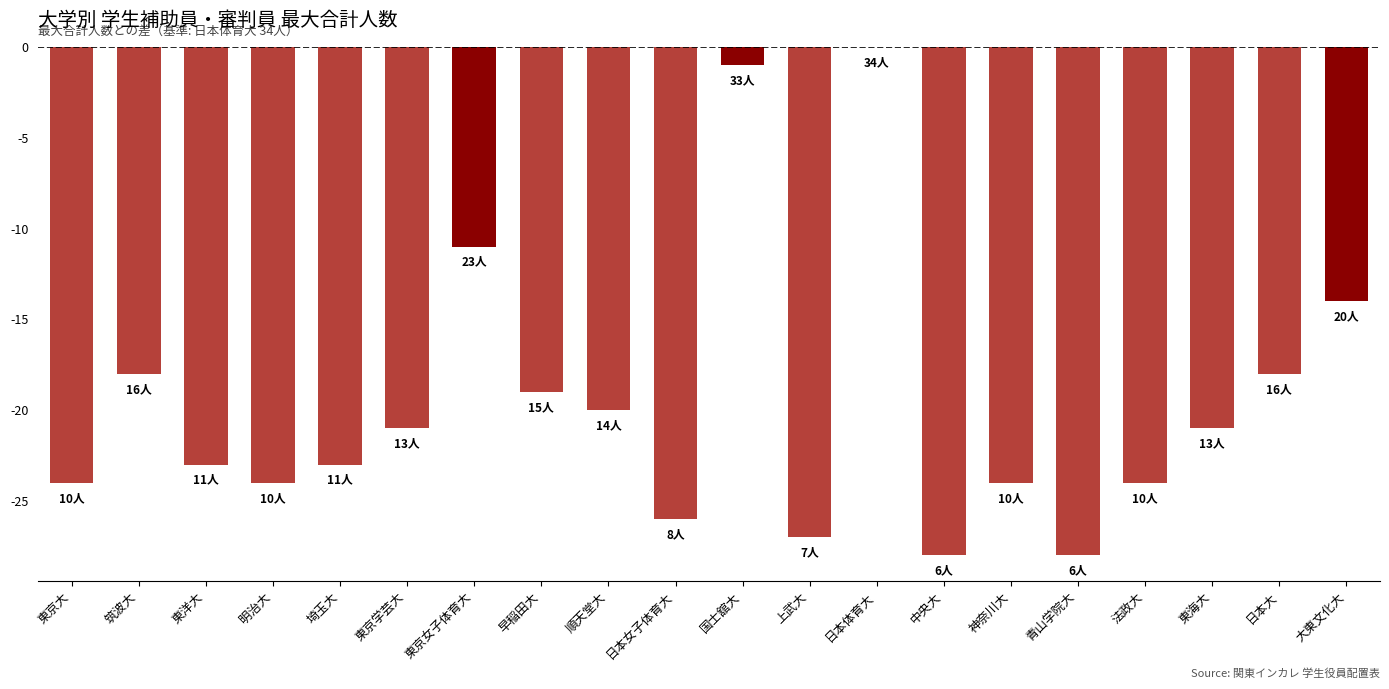

What is the change in value from 東京大 to 東洋大?

+1